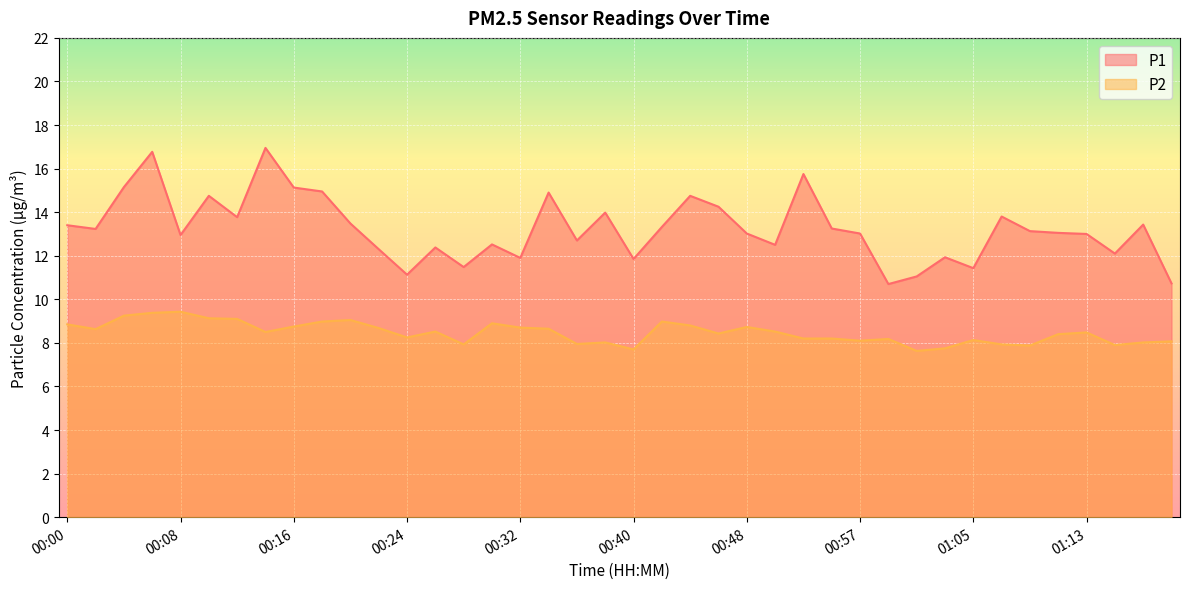

Rank the series by their average value, from highest to lowest.

P1, P2